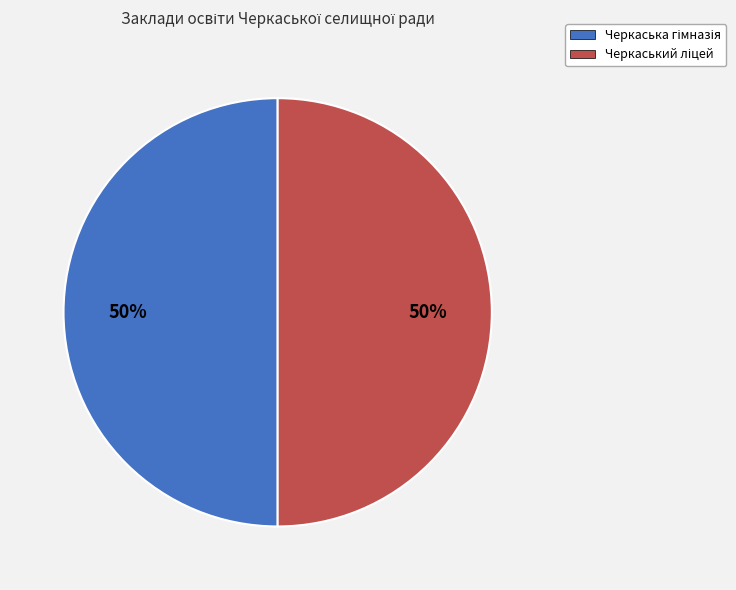

How many segments does this pie chart have?

2